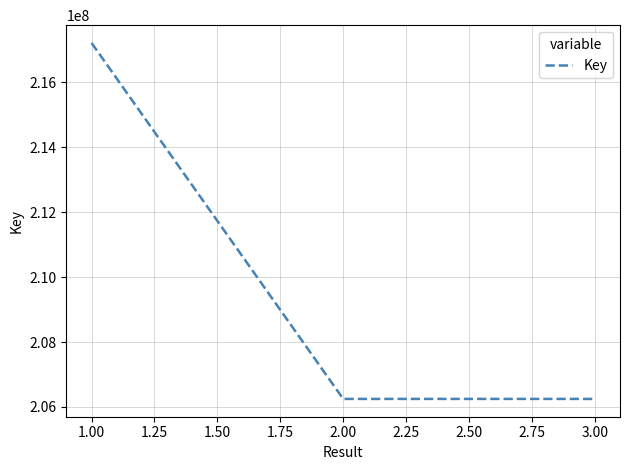

Which has a higher value, 3.00 or 1.00?

1.00